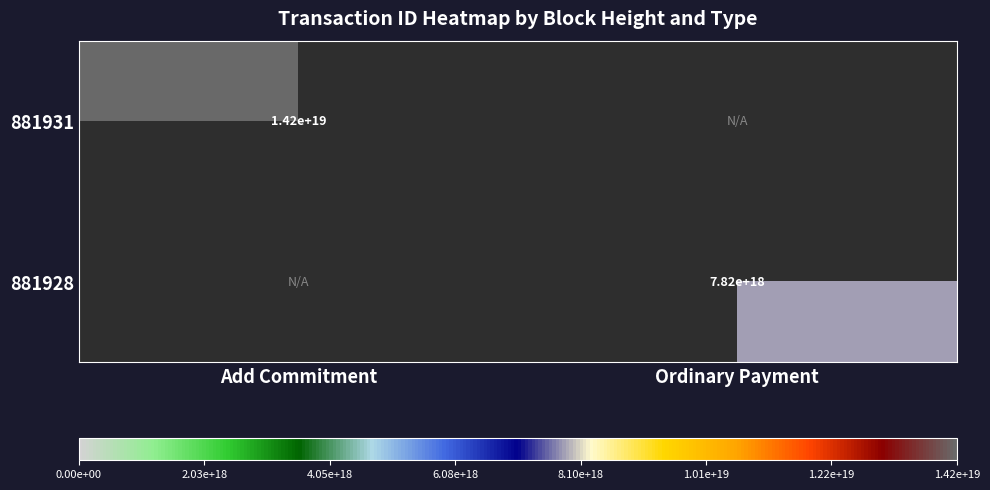

True or false: 881928 has a value of 10444367684627308544 at Ordinary Payment.

False